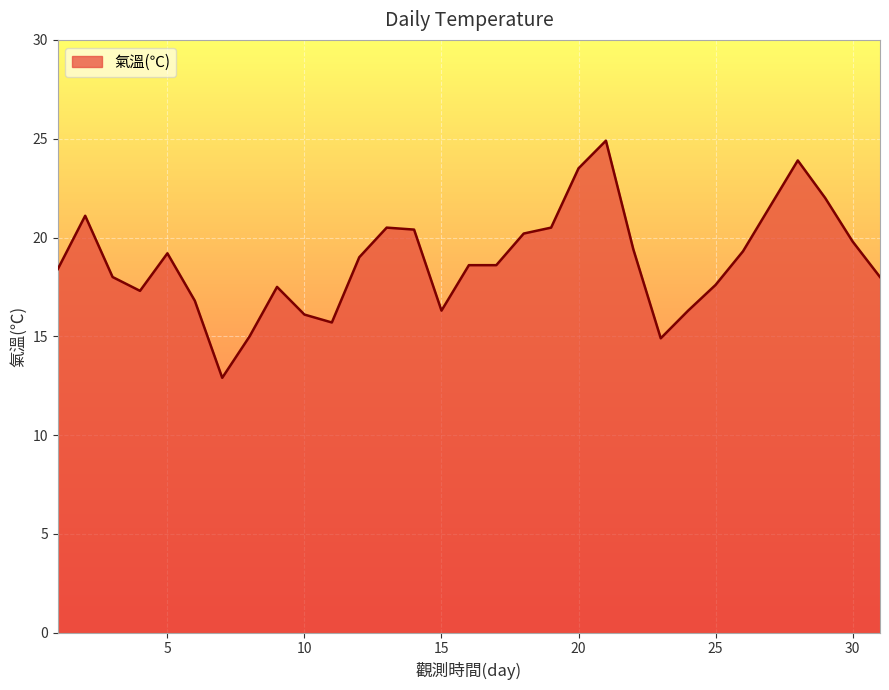

Does the chart display data point markers on the line(s)?

No